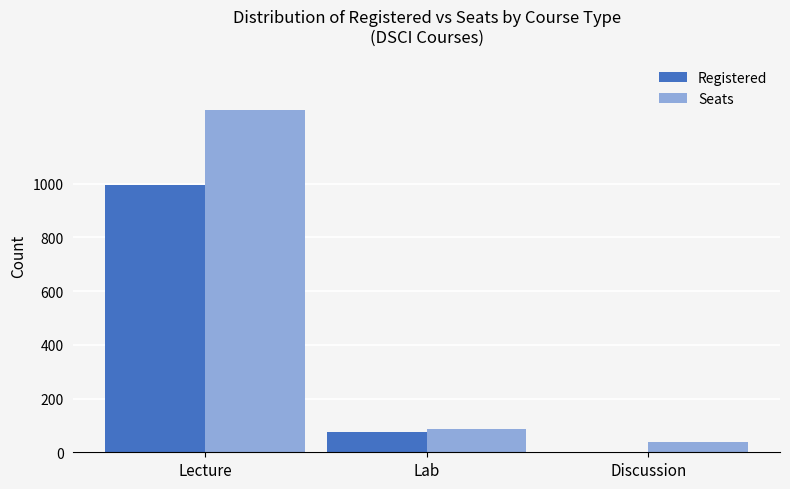

What is the maximum value for Seats?

1275